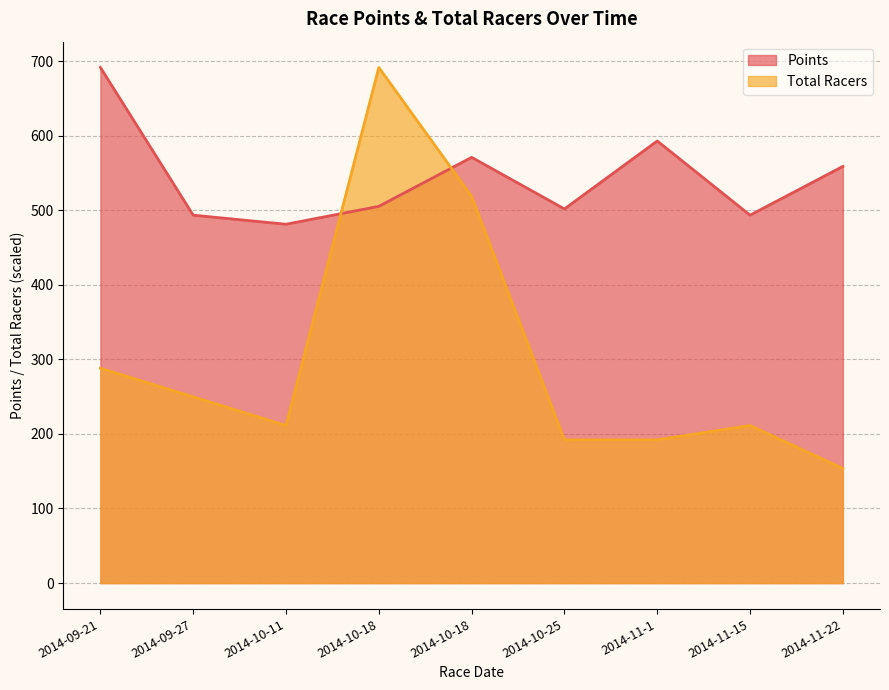

What is the total value across all series at 2014-10-18?

1196.5